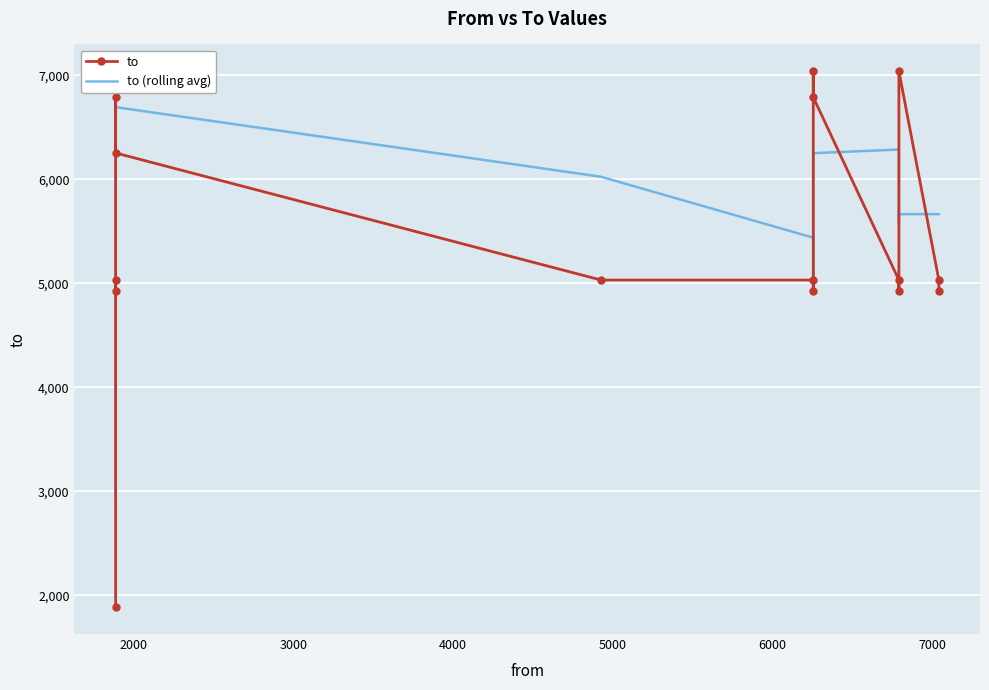

Which series ends up on top after the final intersection of to (rolling avg) and to?

to (rolling avg)